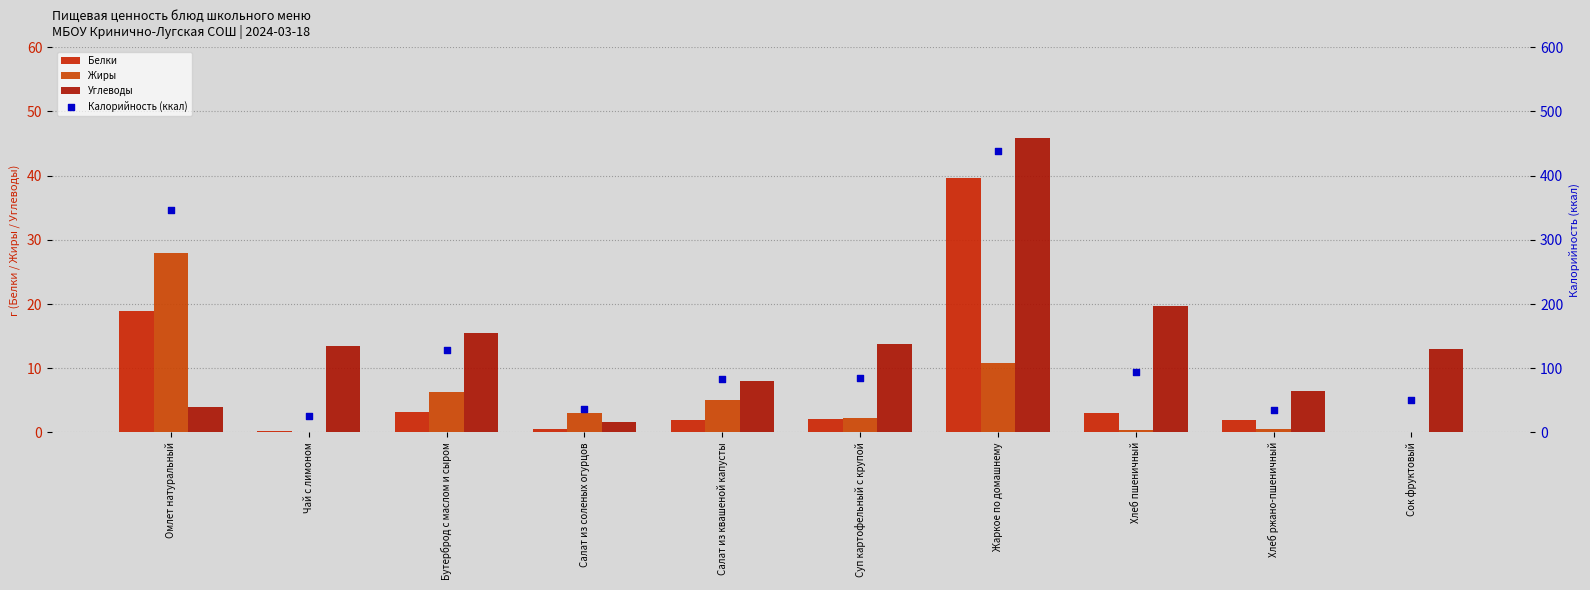

At which category is the sum across all series the highest?

Жаркое по домашнему